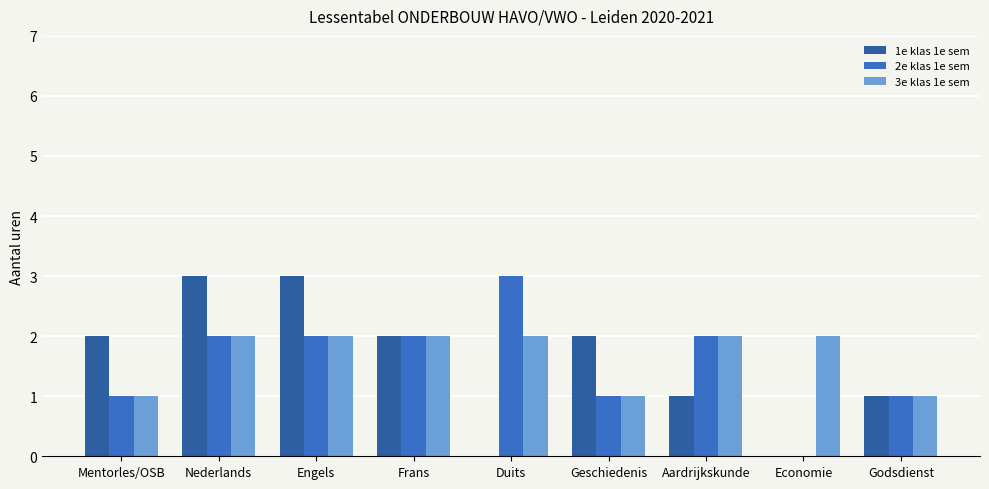

Which category has the highest value in the 2e klas 1e sem series?

Duits